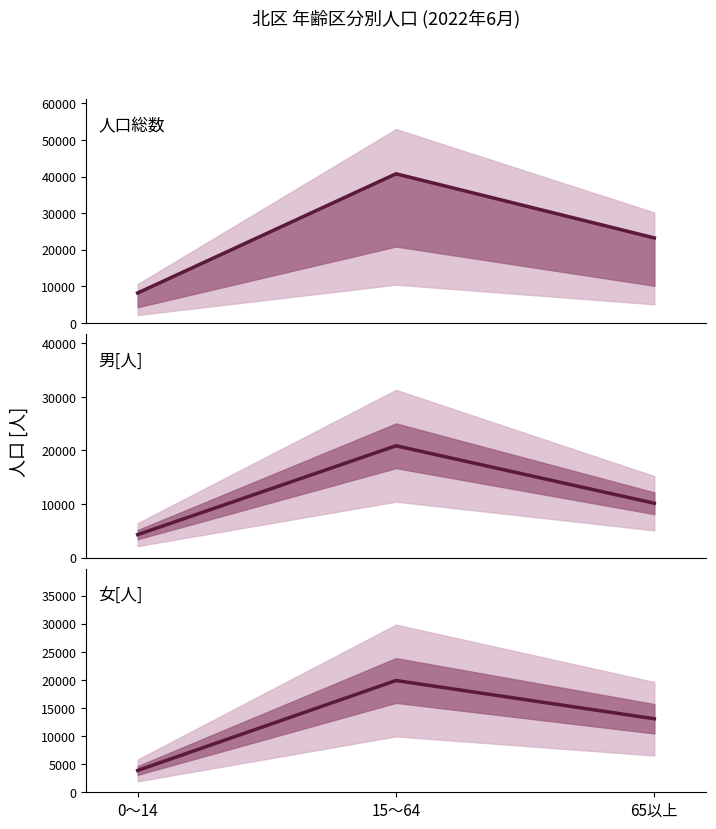

List the series in order of their peak value, highest first.

人口総数, 男[人], 女[人]